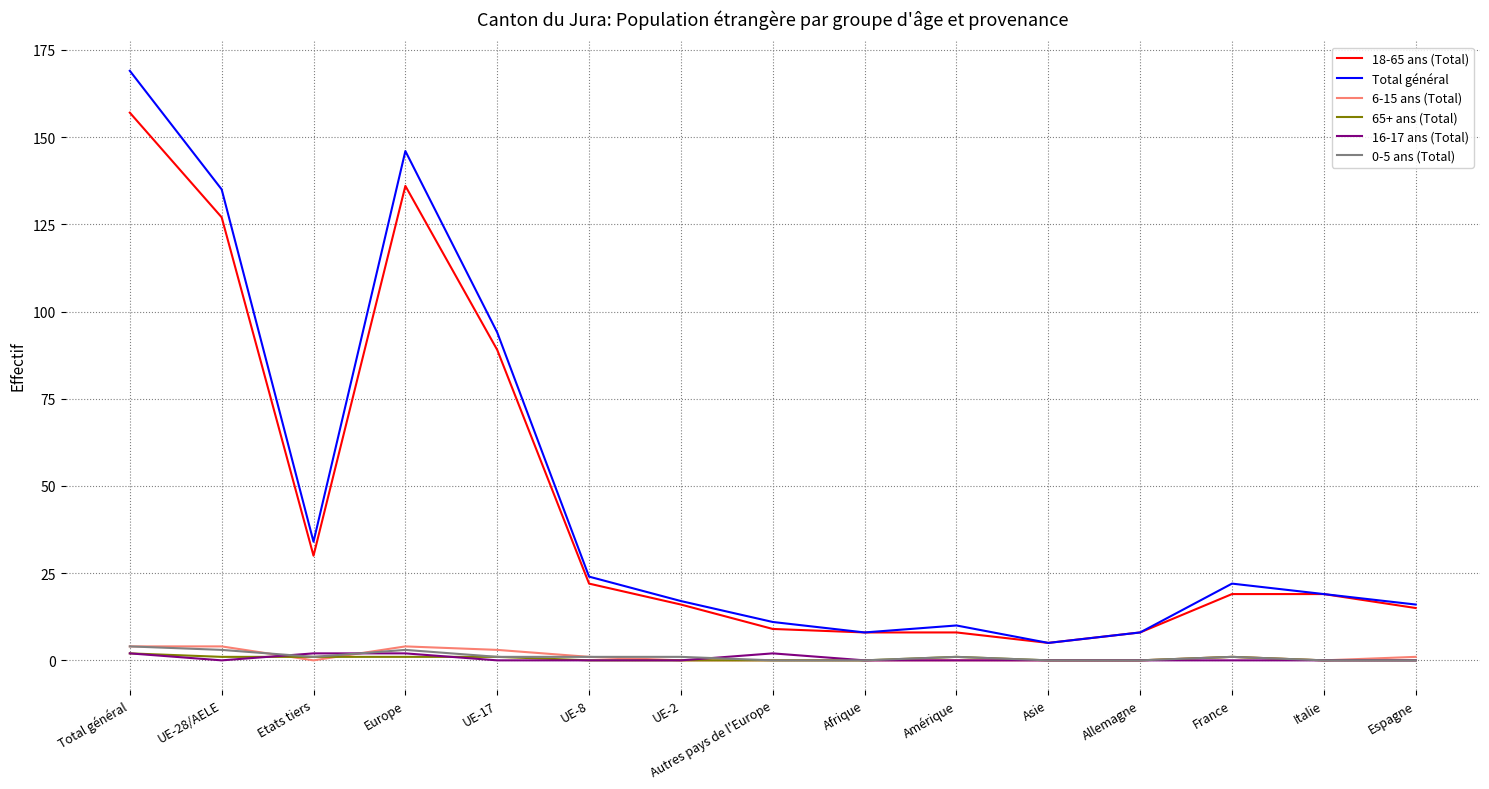

Is it true that Total général equals 146 at Europe?

True